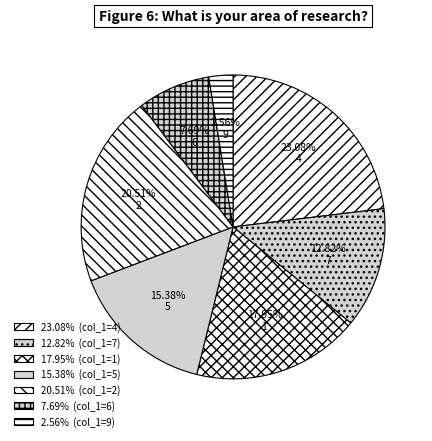

What is the smallest slice in the pie chart?

9